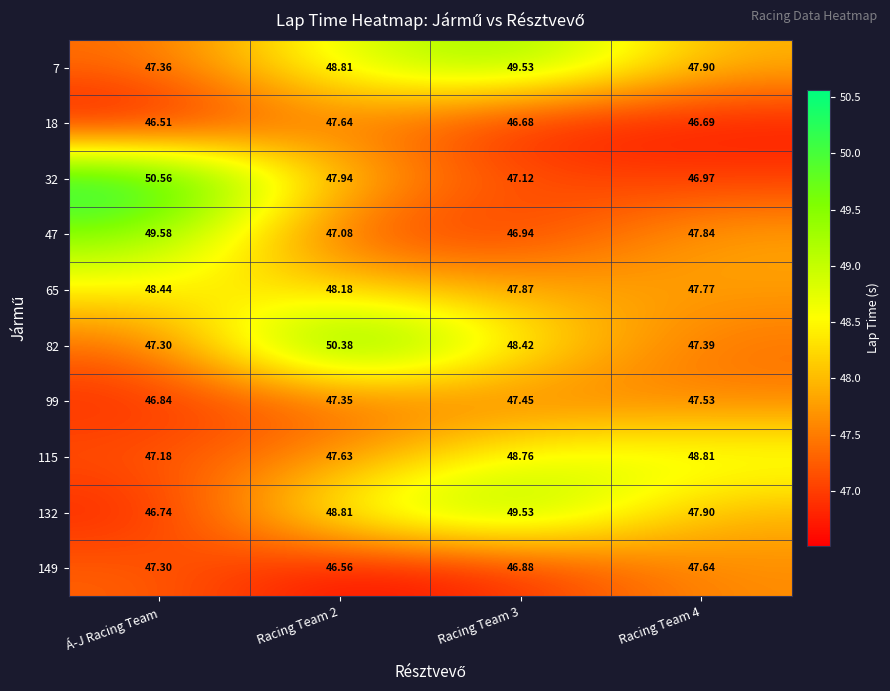

Which series has the largest range (max minus min)?

32